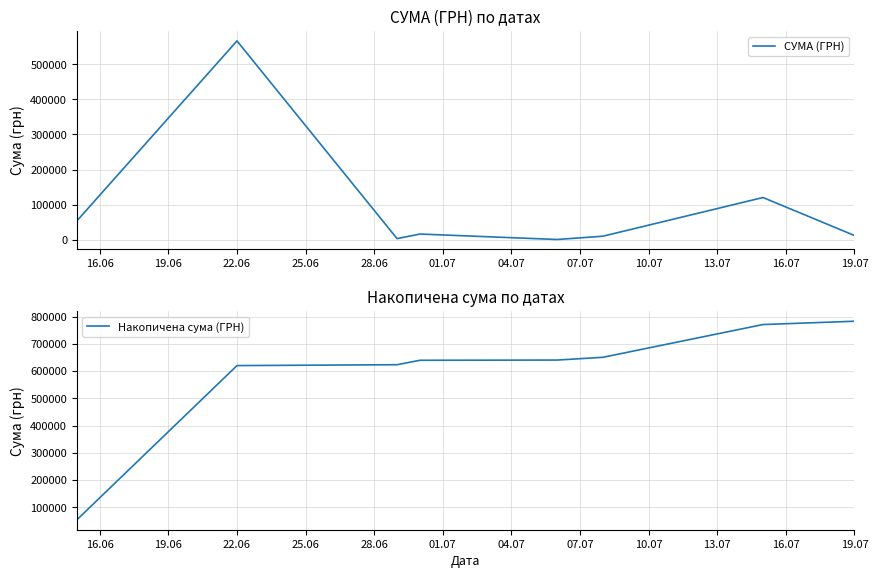

The value of Накопичена сума (ГРН) at 19.07 is 1111346.0. True or false?

False